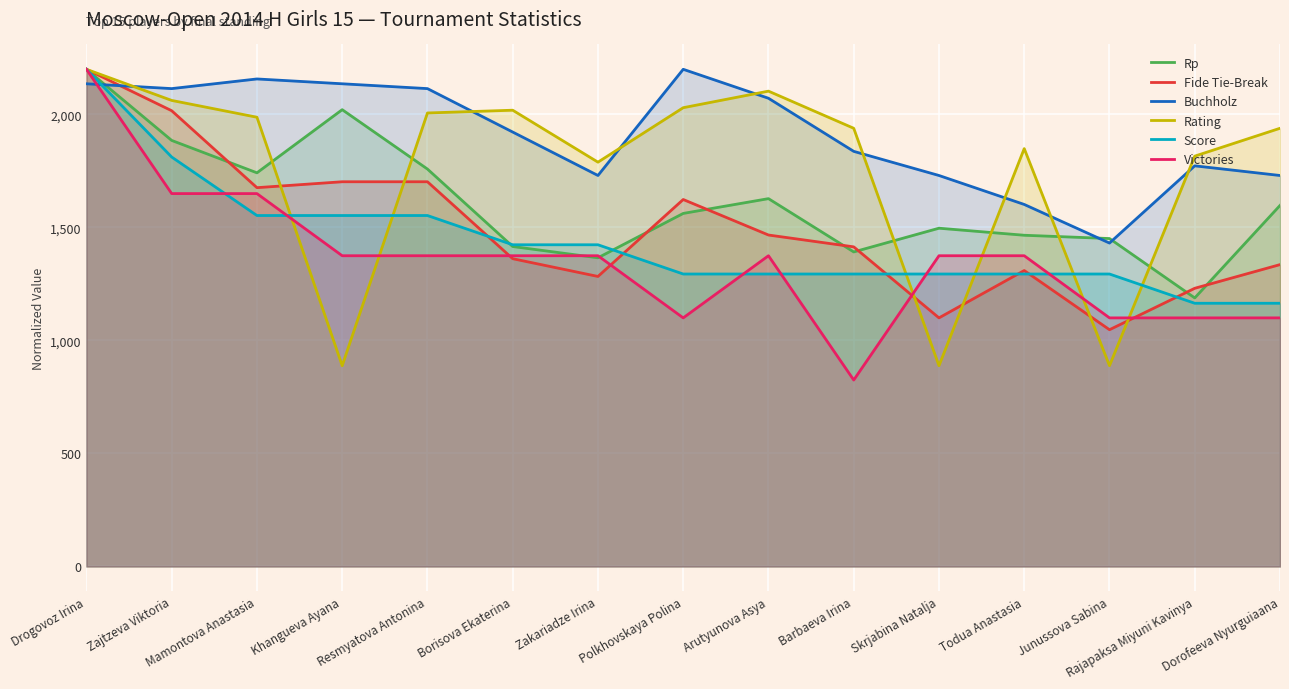

Read the Rp value at Arutyunova Asya.

1627.7